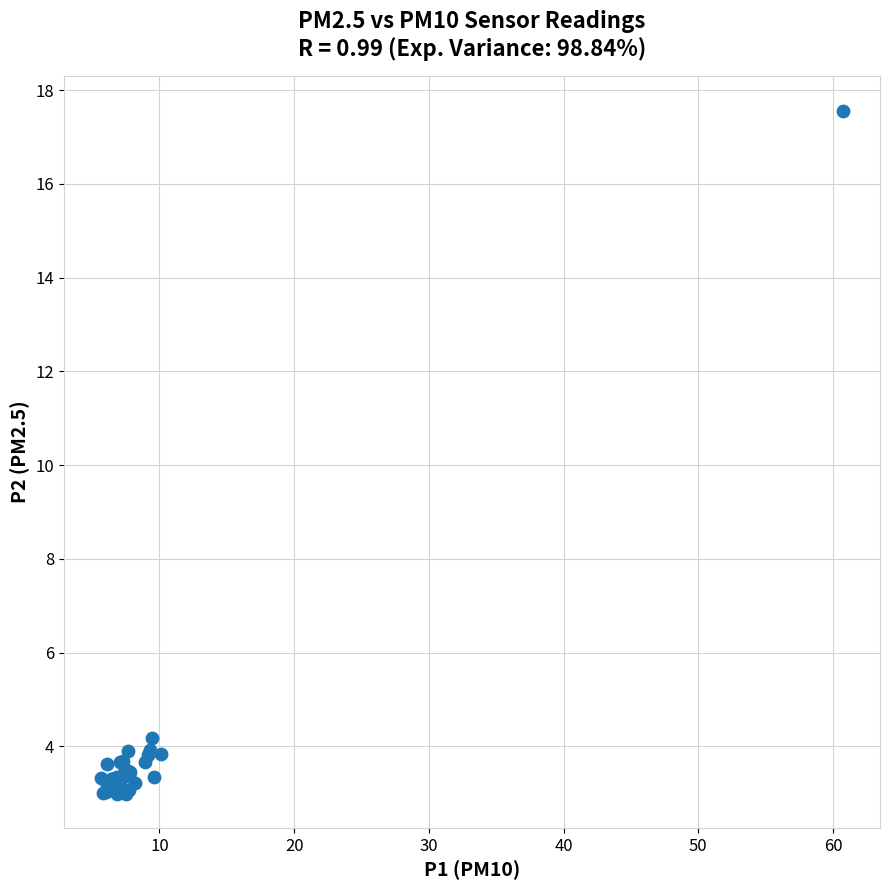

What Y value in the scatter plot is closest to 10?

4.2